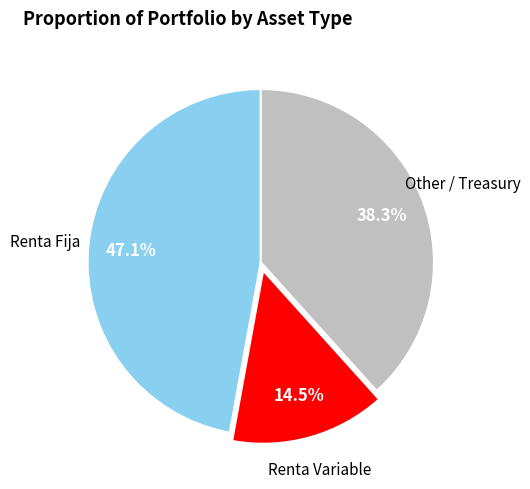

Is there a majority slice in this chart?

No